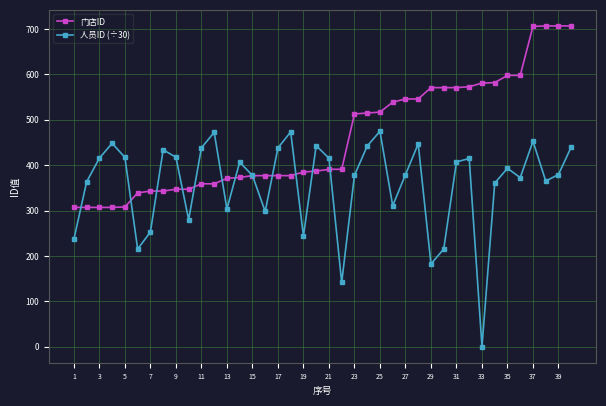

Which series has the largest total across all categories?

门店ID